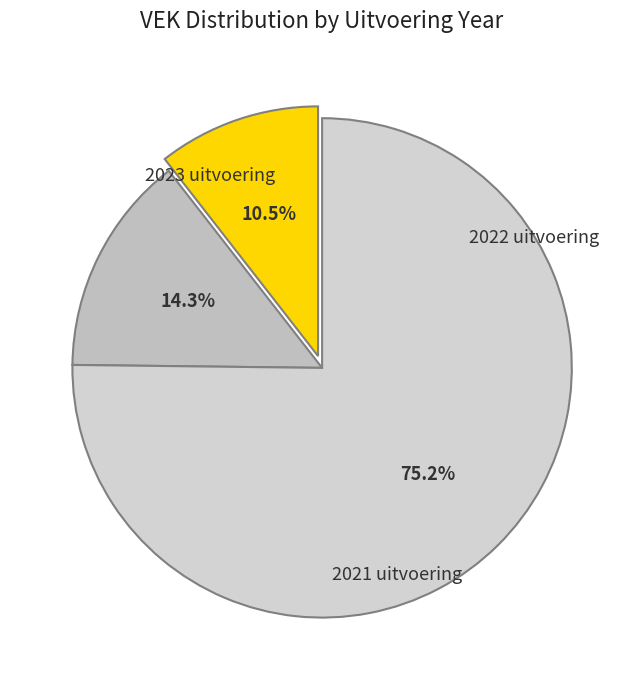

The 2022 uitvoering slice represents 9% of the pie. True or false?

False